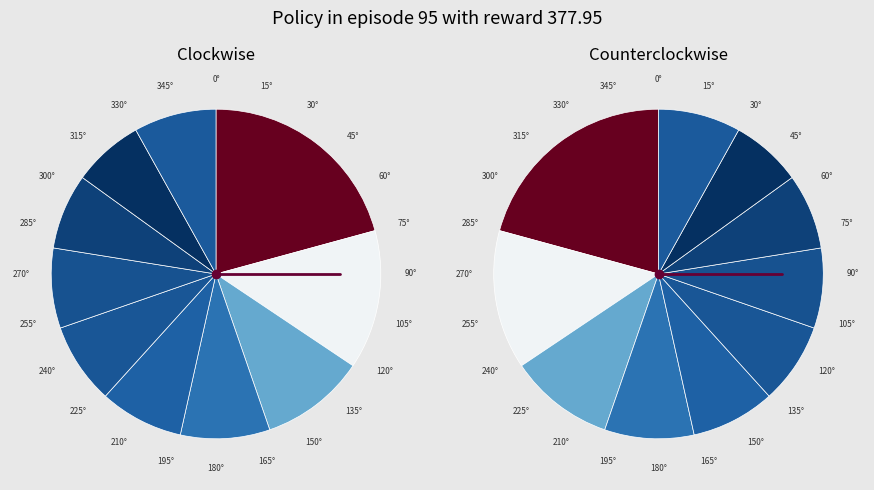

To the nearest percent, what is the difference between the largest and smallest slice percentages?

14%